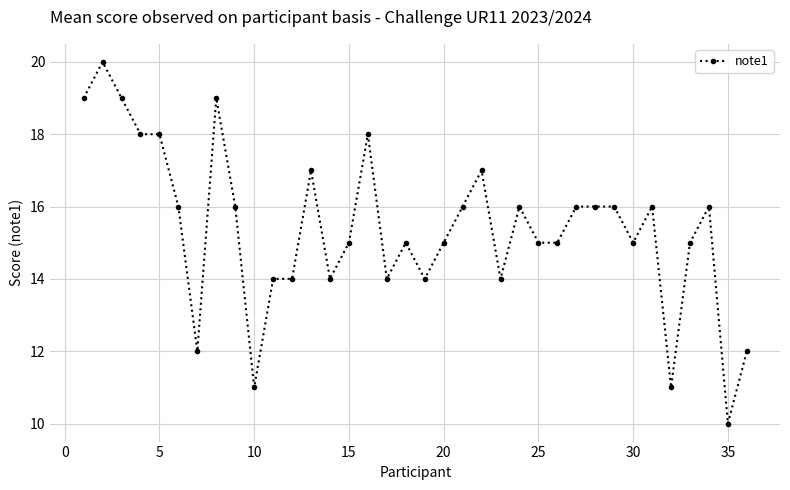

Does the chart have visible grid lines?

Yes